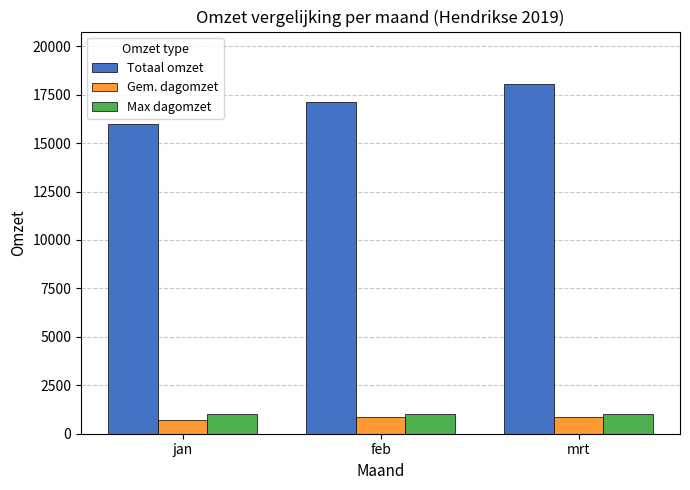

Is it true that Totaal omzet equals 18050 at mrt?

True